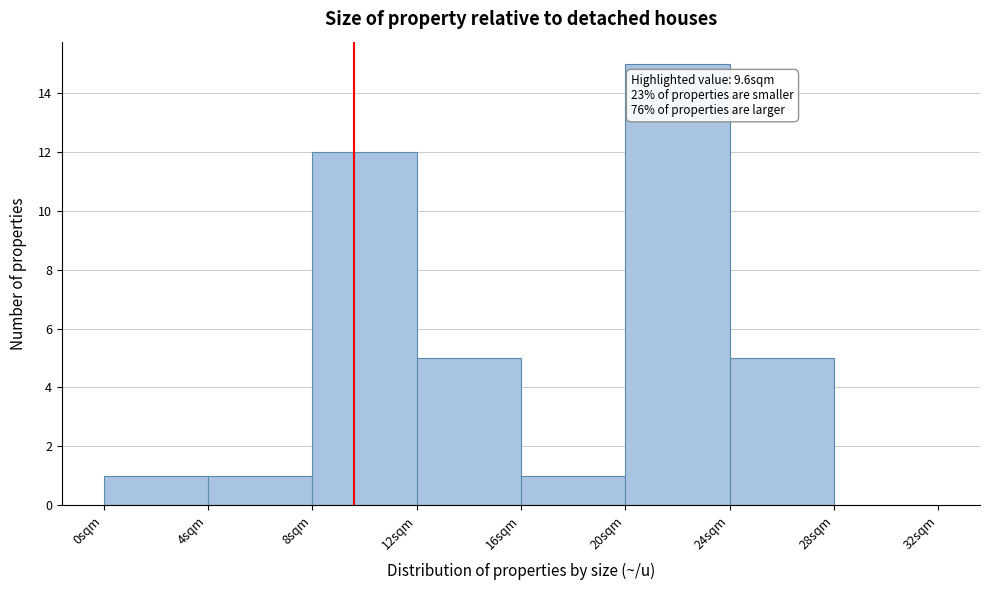

Over which range of the x-axis is the bar tallest?

20 to 24